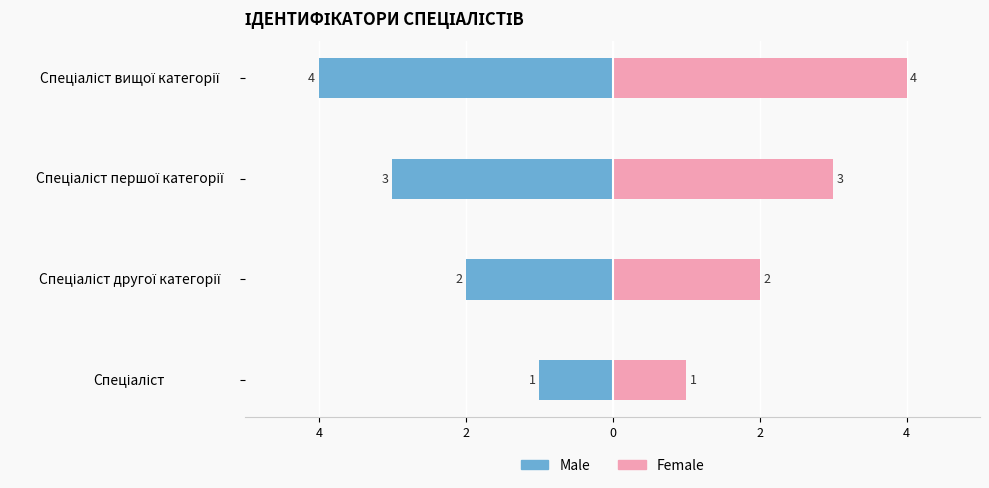

Reading left to right, list all the values displayed in this chart.

Male: -1	-2	-3	-4
Female: 1	2	3	4